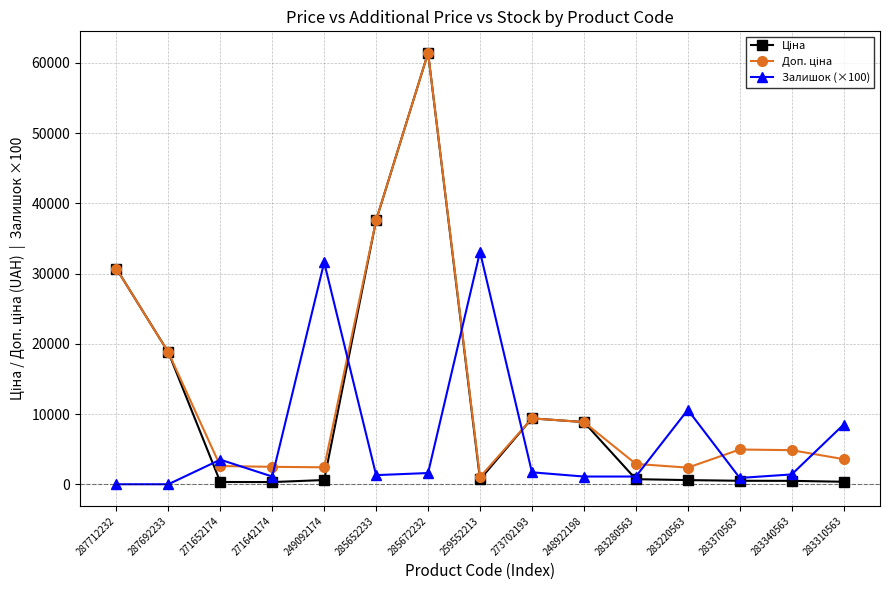

What is the total value across all series at 287712232?

61434.3